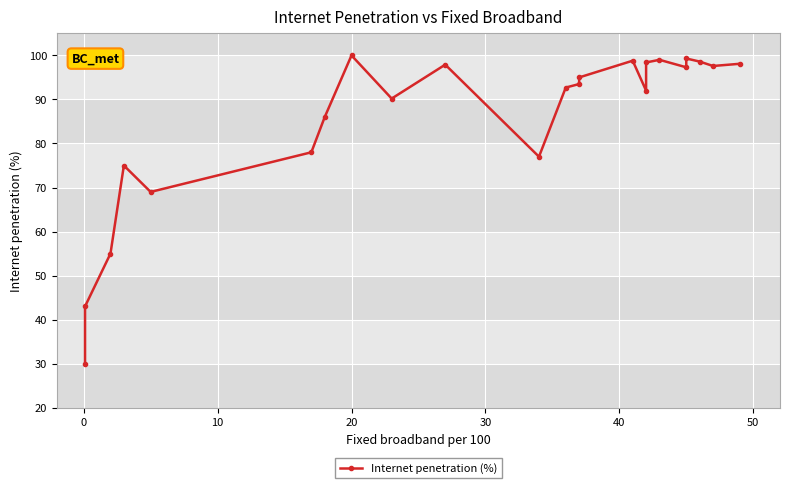

True or false: there are more than 0 points higher than both neighbors.

True